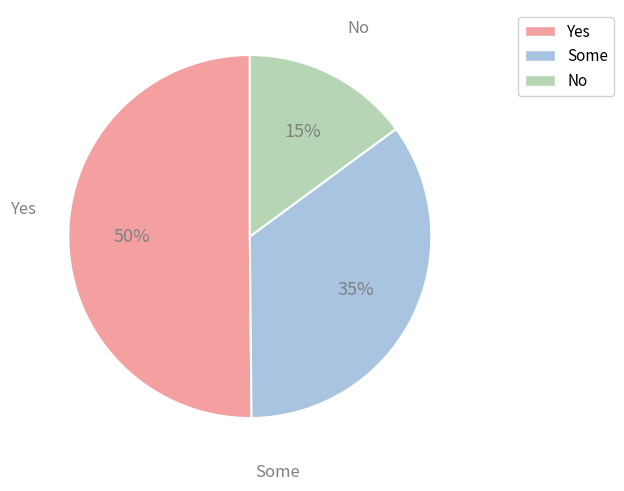

True or false: Some accounts for 27% of the total.

False